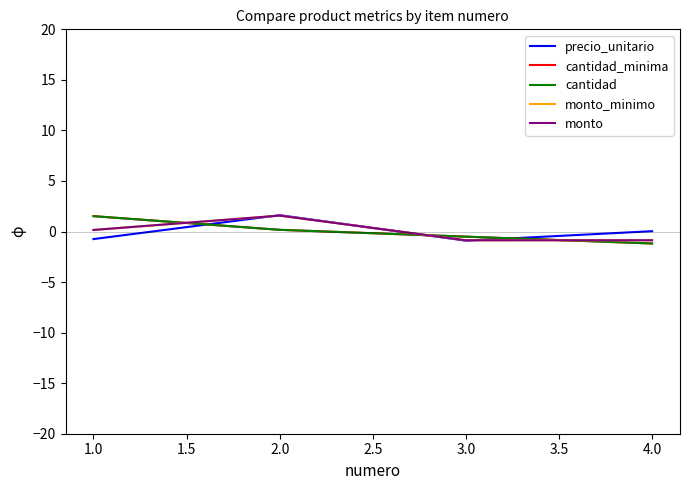

What are all the series names shown in the legend?

precio_unitario, cantidad_minima, cantidad, monto_minimo, monto